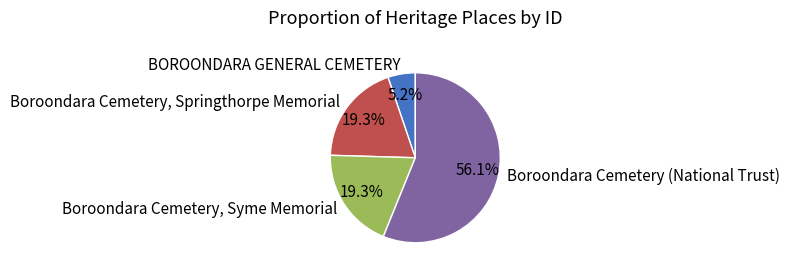

Does Boroondara Cemetery, Syme Memorial account for over 50% of the chart?

No